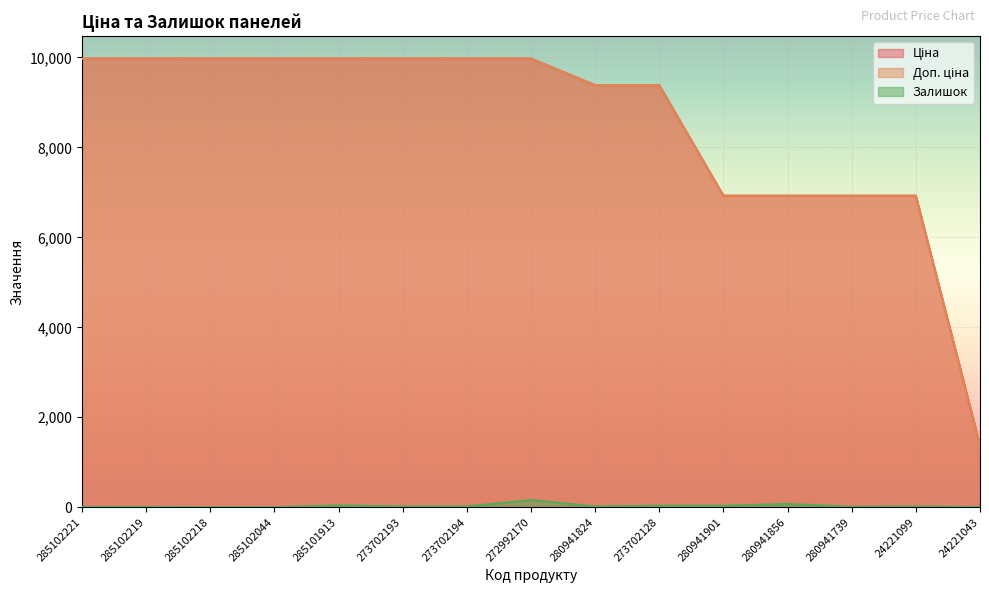

What is the label of the 10th point from the right?

273702193